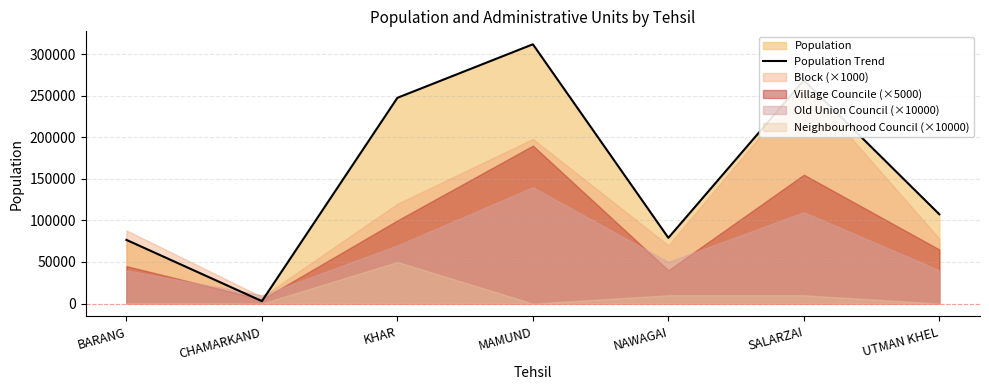

At which label is the value closest to 157370?

UTMAN KHEL